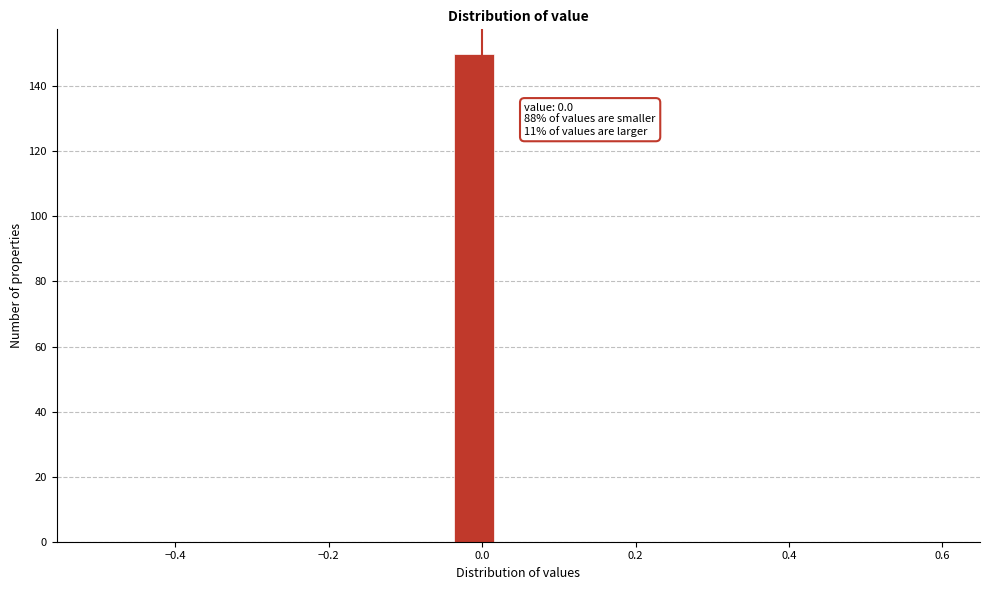

Read against the x-axis, roughly where is the centre of the tallest bar?

-0.02